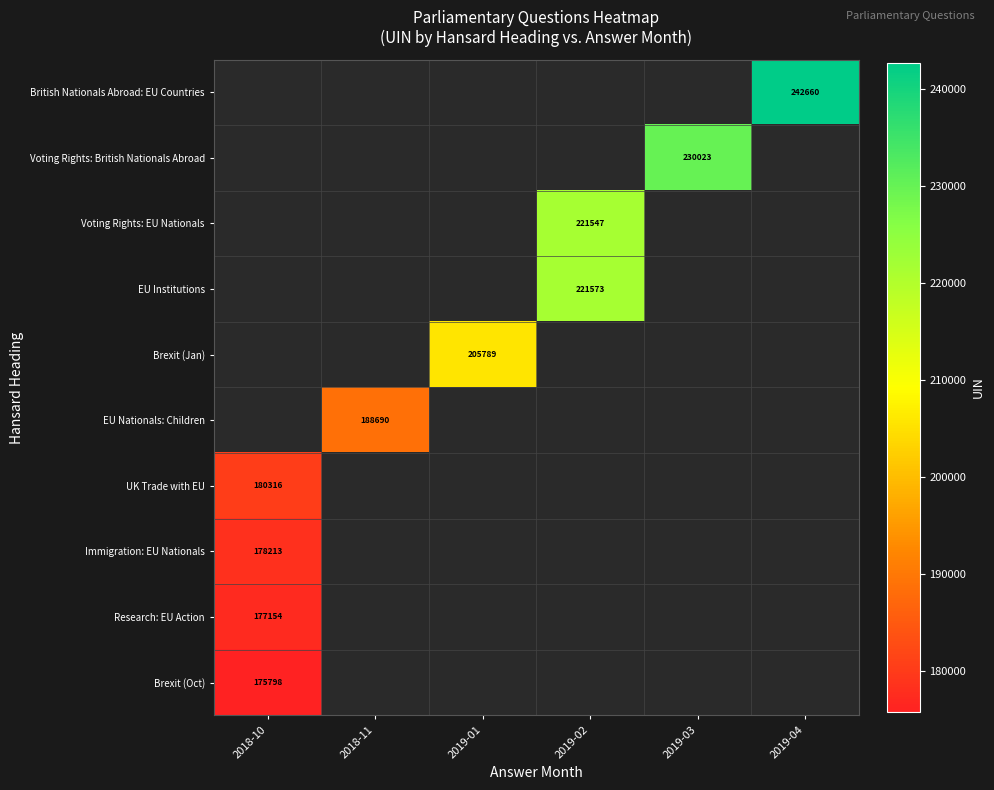

How many data points does each series have?

6